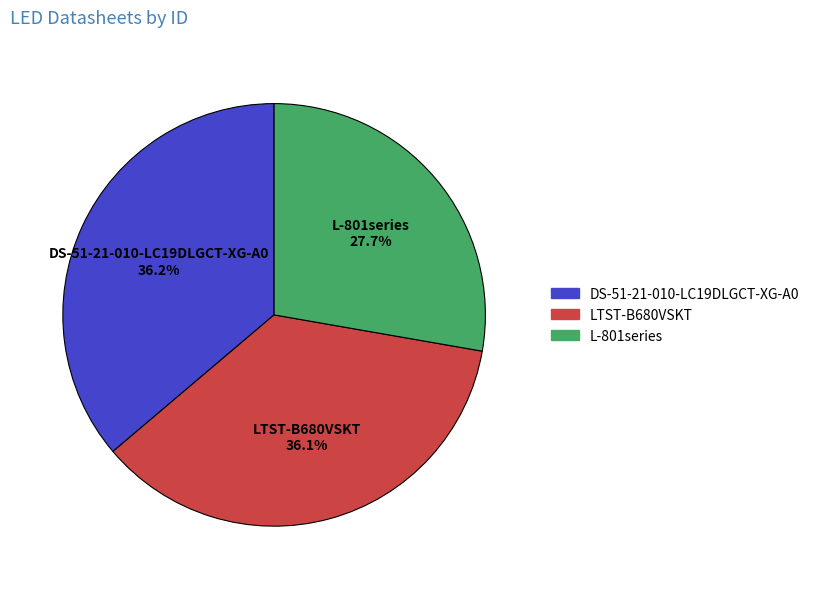

To the nearest percent, what portion does DS-51-21-010-LC19DLGCT-XG-A0 represent?

36%